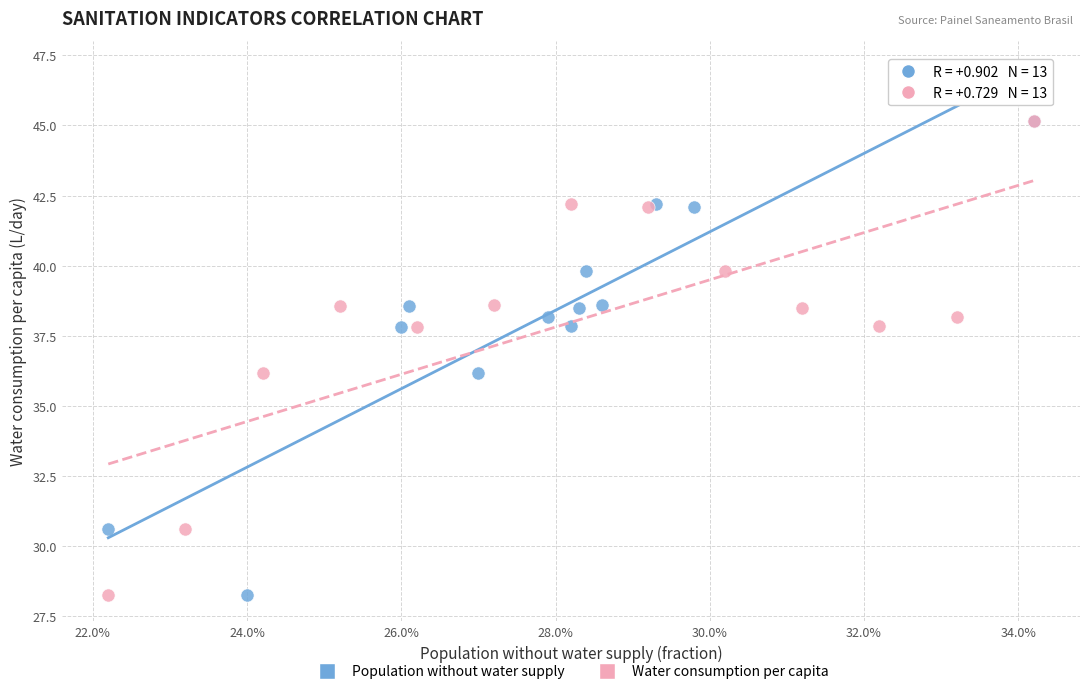

What are all the series names shown in the legend?

Population without water supply, Water consumption per capita